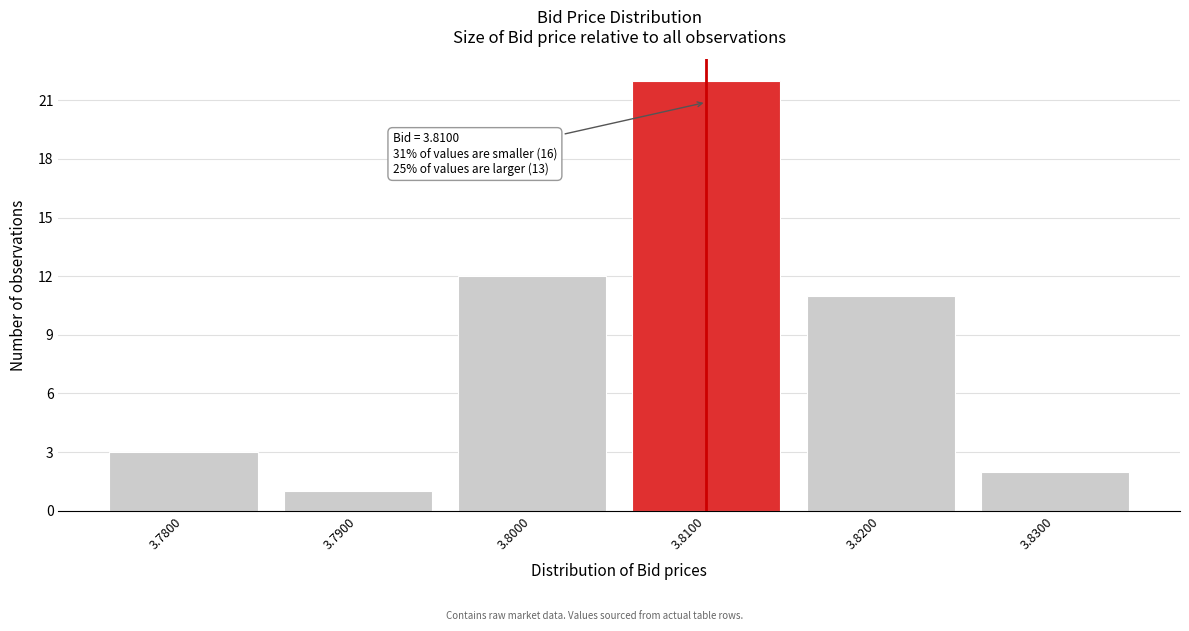

Reading left to right, list all the values displayed in this chart.

3.7800=3	3.7900=1	3.8000=12	3.8100=22	3.8200=11	3.8300=2